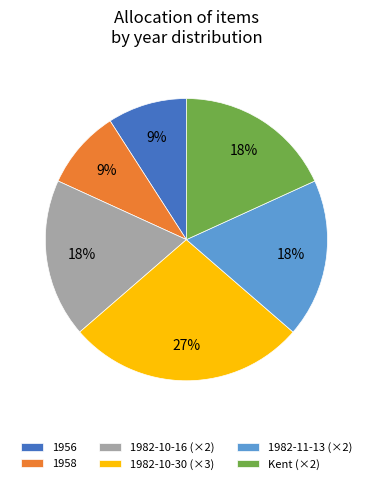

Count the number of slices in the pie.

6